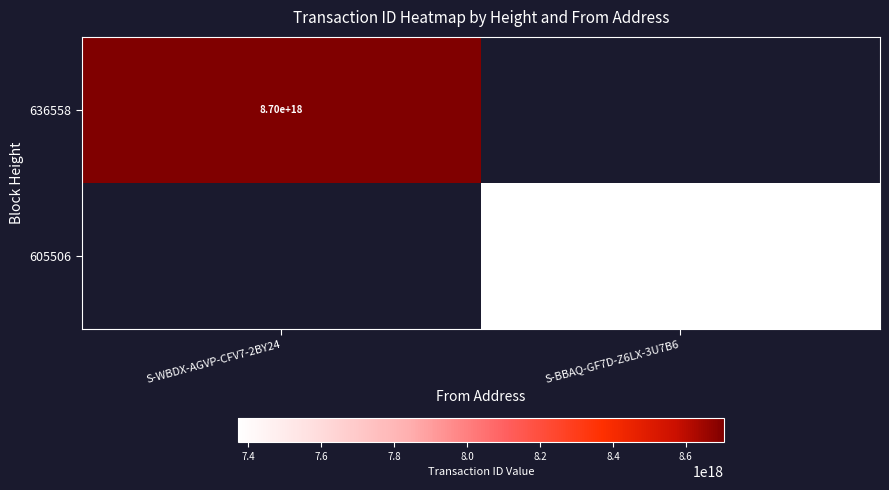

The 636558 series shows 4604429912998897152 at S-WBDX-AGVP-CFV7-2BY24. True or false?

False